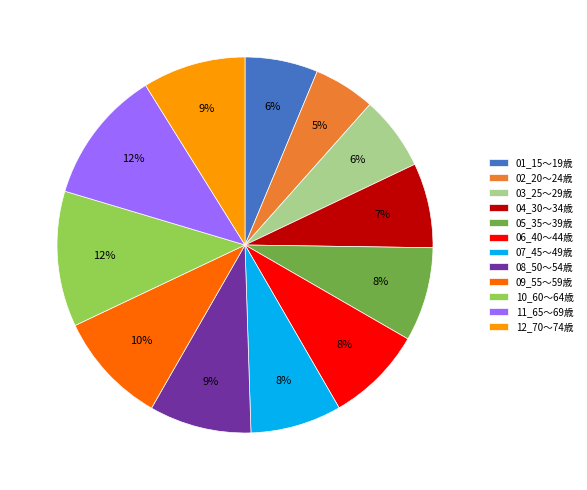

Combined, do 05_35～39歳 and 02_20～24歳 account for over 50%?

No